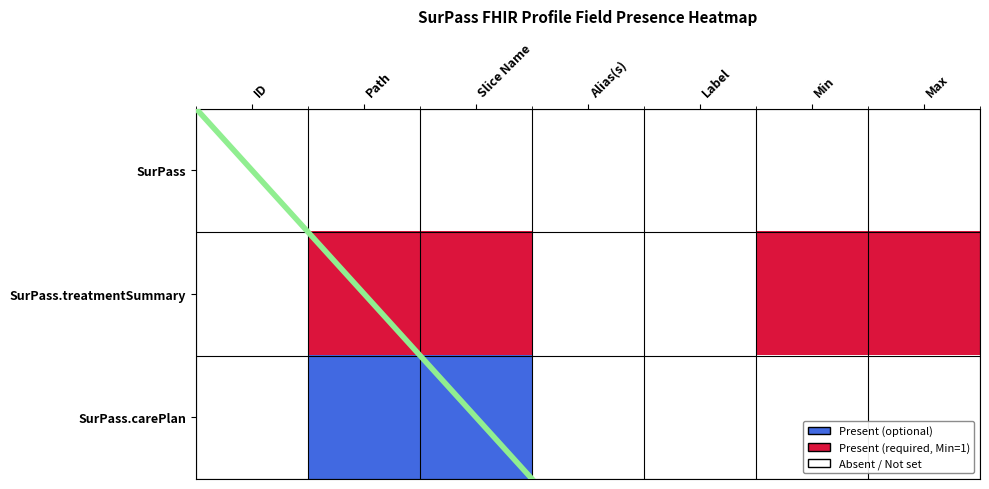

At which label is SurPass.treatmentSummary closest to 0?

ID